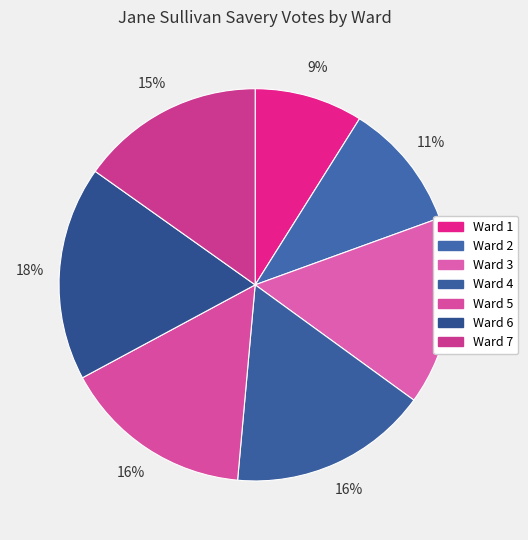

To the nearest percent, what is the difference between the Ward 1 and Ward 3 slice percentages?

7%